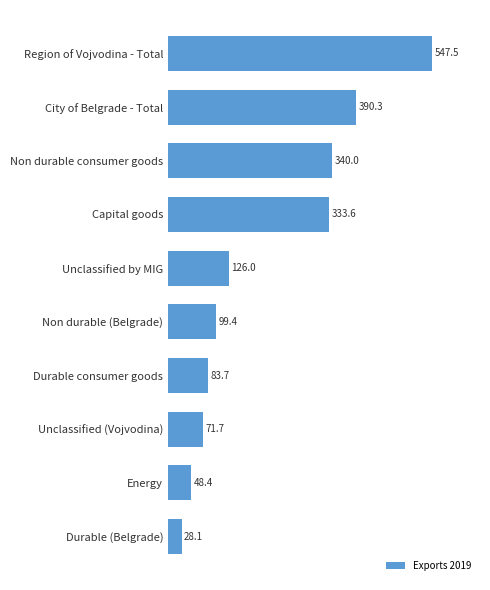

Reading top to bottom, what are all the values shown in this chart?

547.5	390.3	340.0	333.6	126.0	99.4	83.7	71.7	48.4	28.1